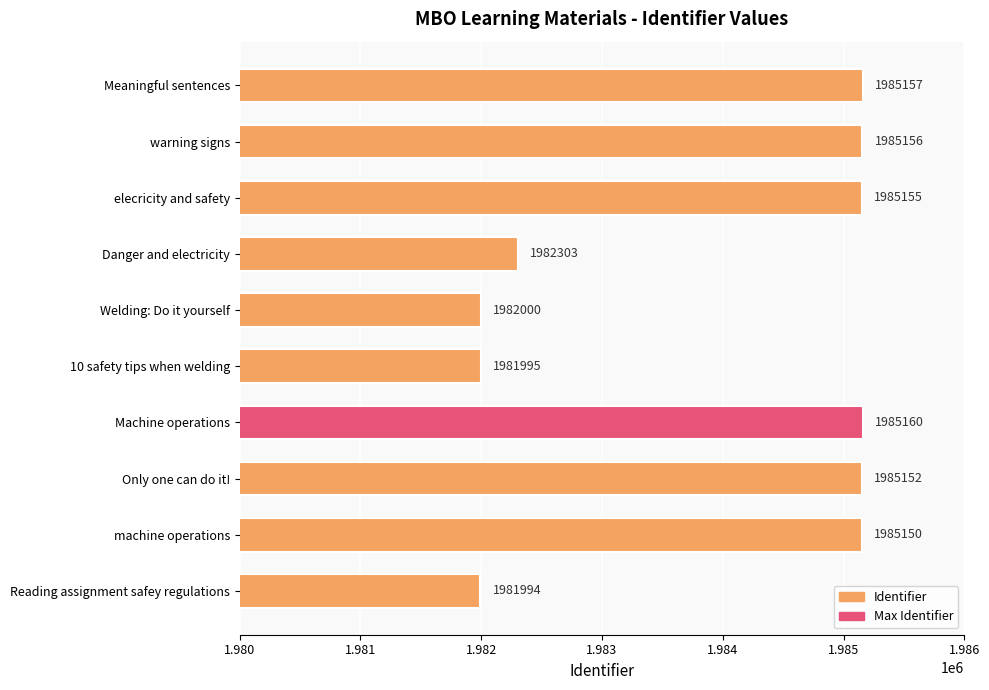

What is the average value?

1983922